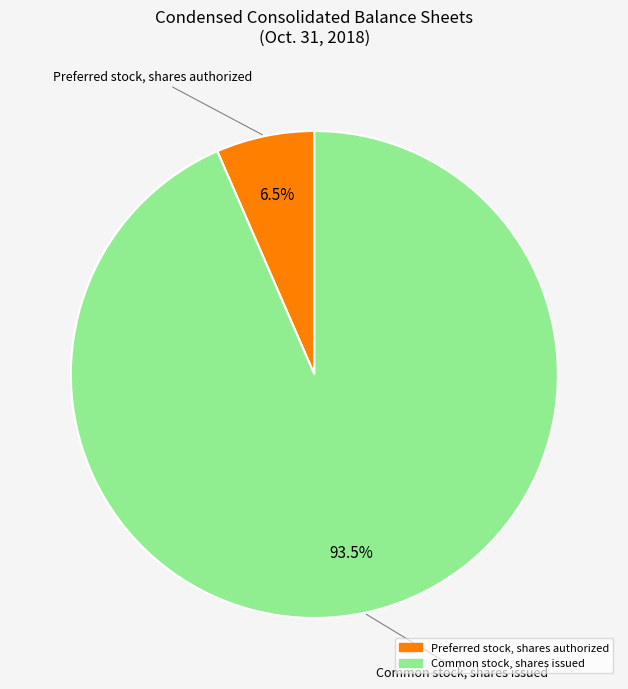

Is there any slice that represents more than half of the pie?

Yes